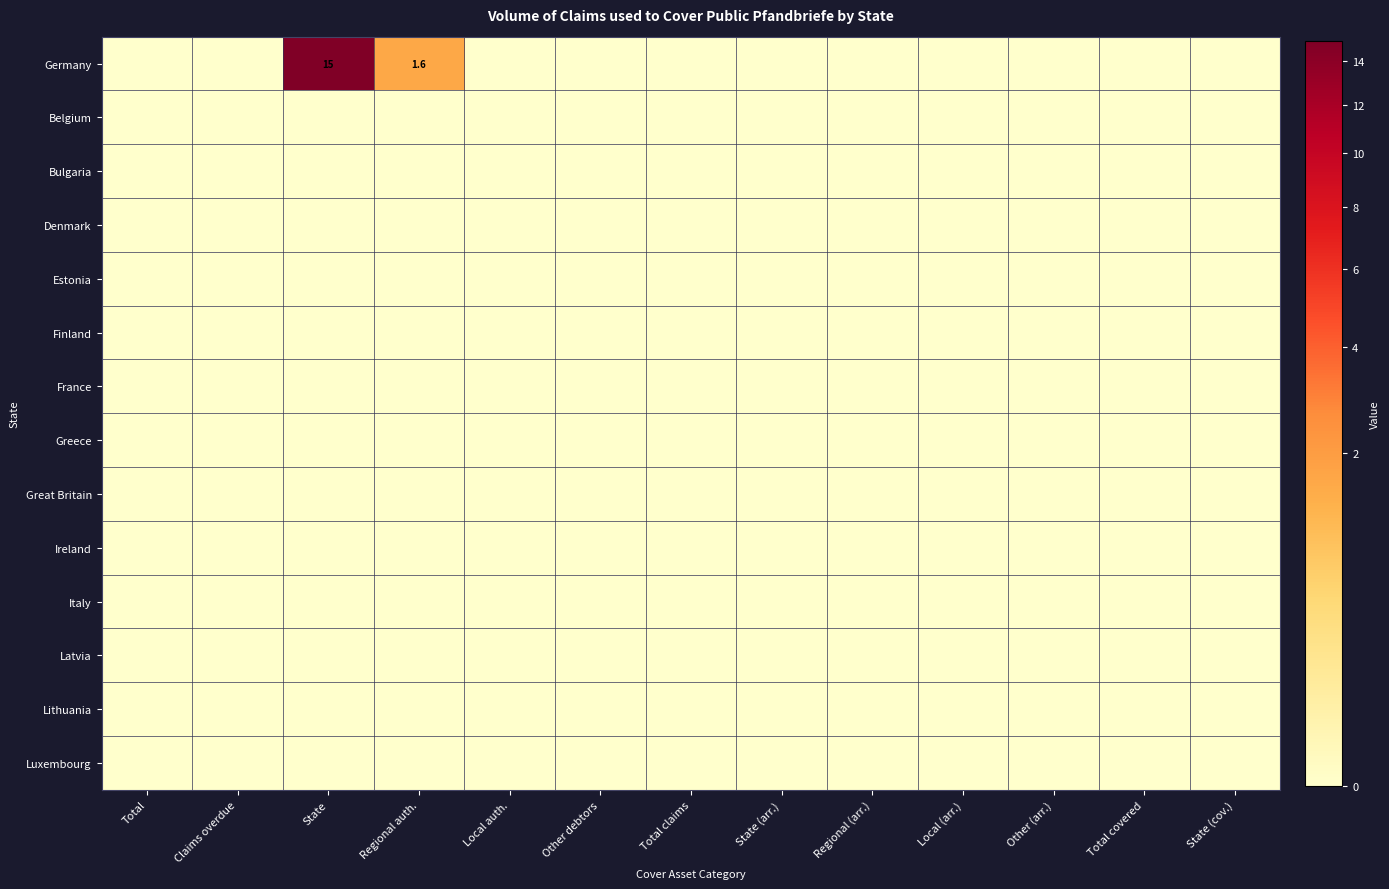

At how many categories does at least one series exceed 10?

1